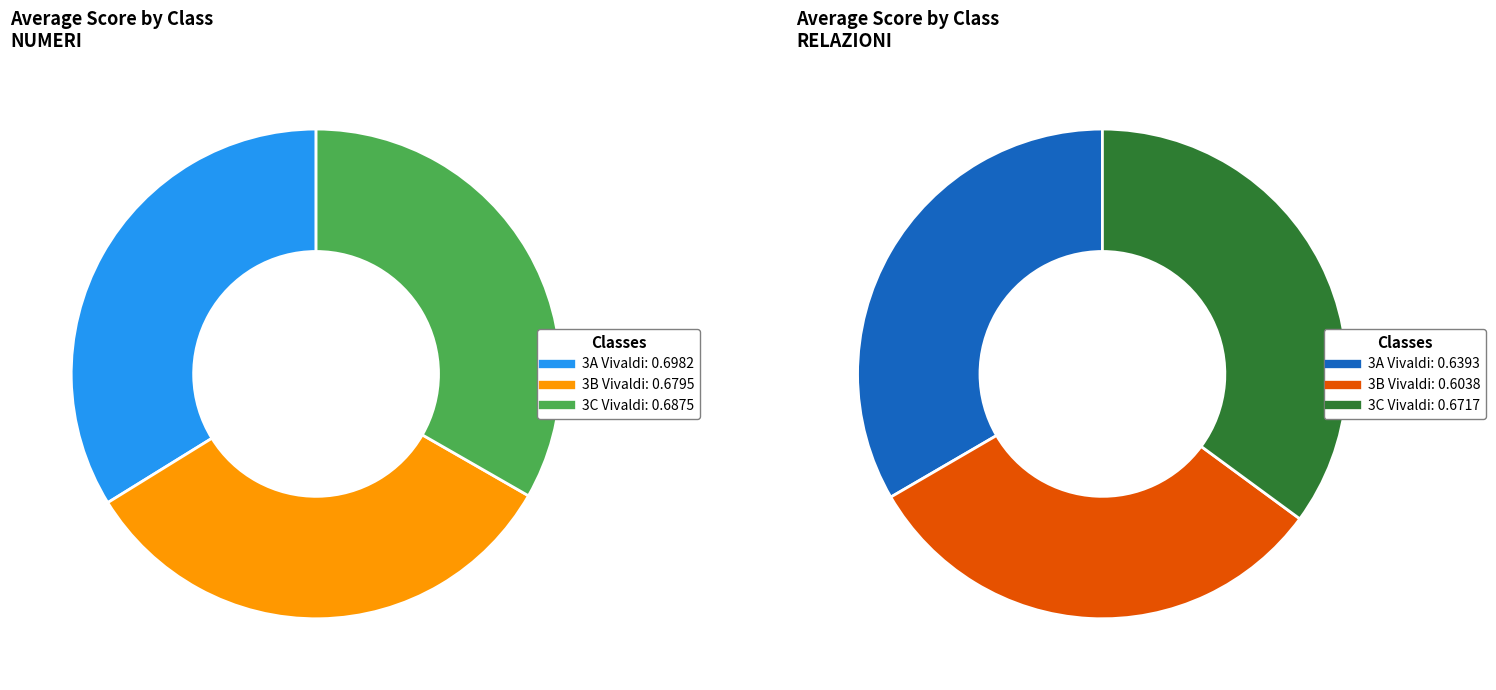

True or false: 3C Vivaldi accounts for 33% of the total.

True